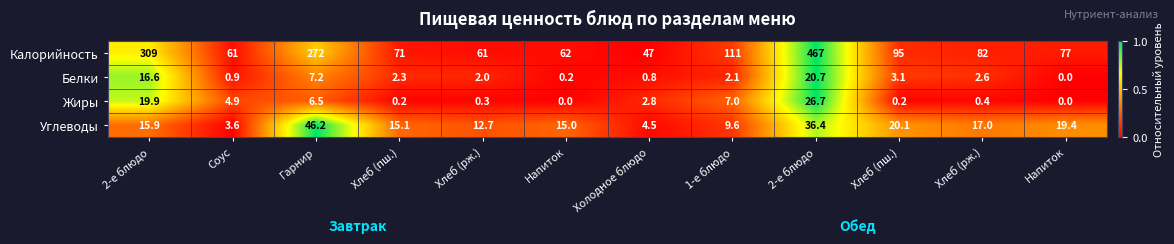

What is the greatest value displayed?

467.0